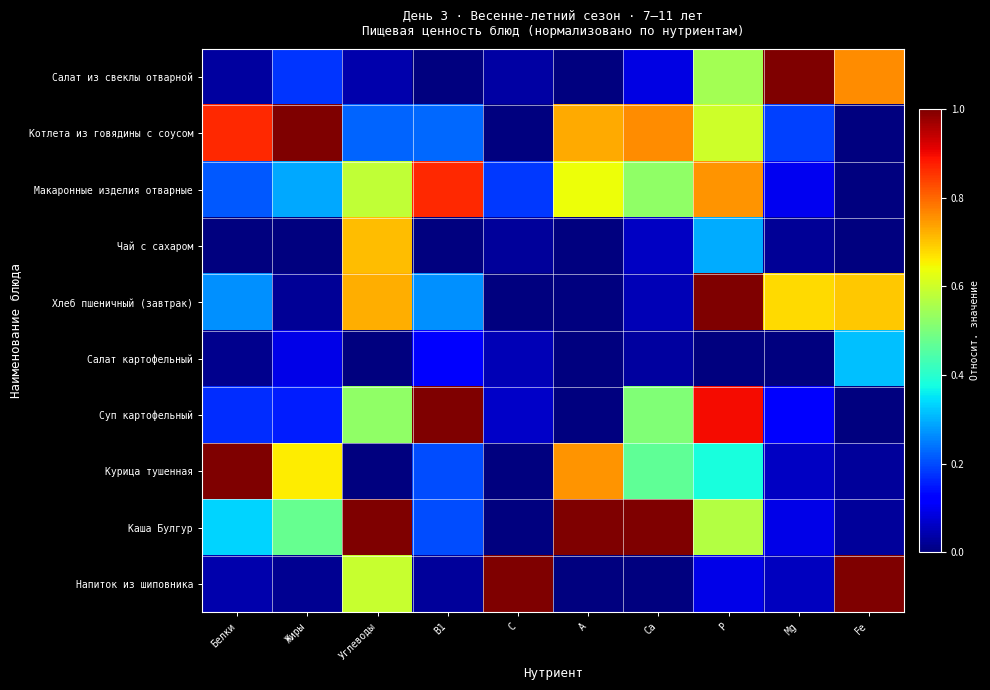

Which category has the lowest value across all series?

В1